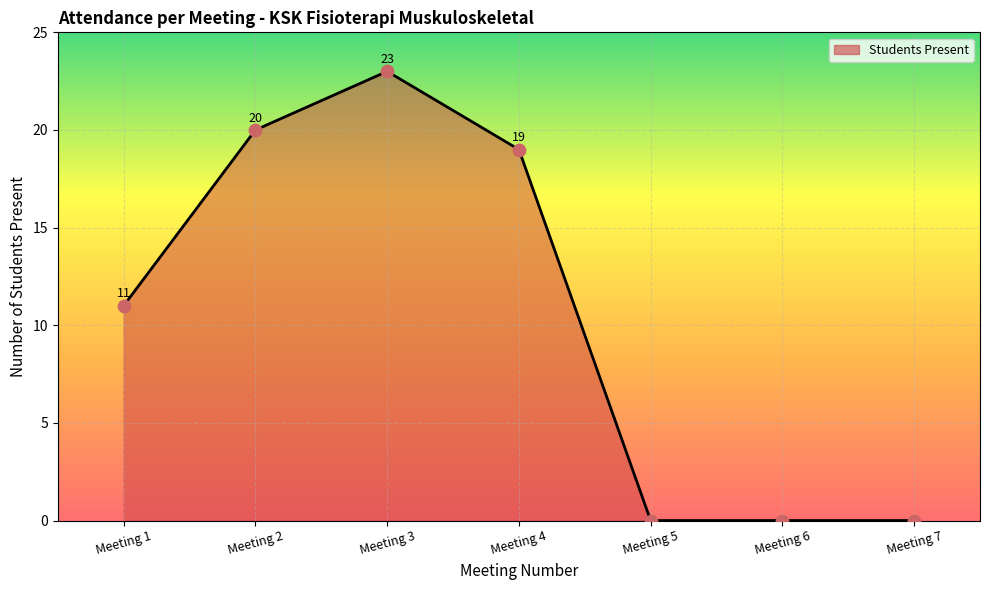

Between Meeting 2 and Meeting 5, which is larger?

Meeting 2